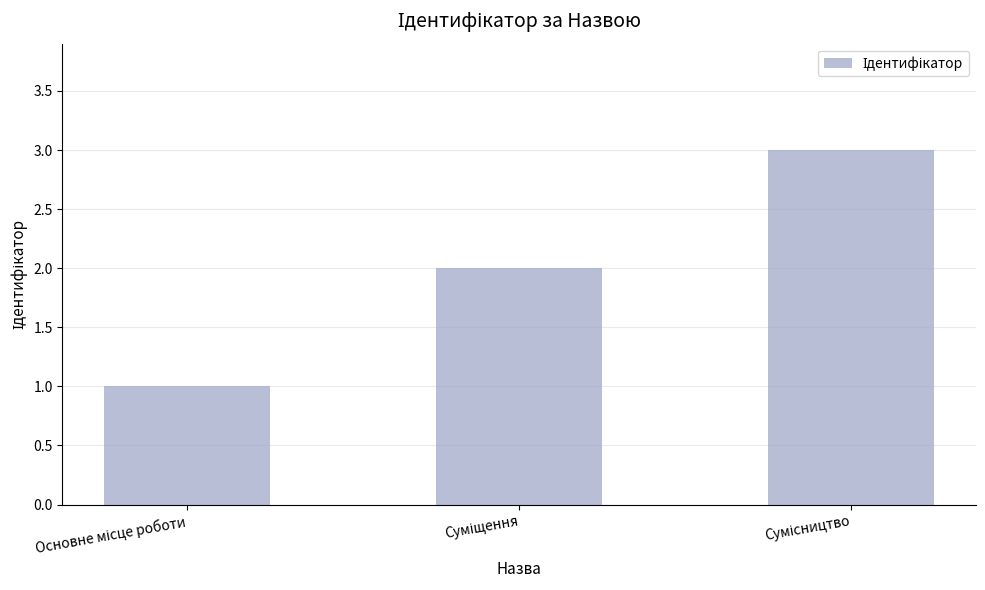

Reading left to right, what are all the values shown in this chart?

1	2	3